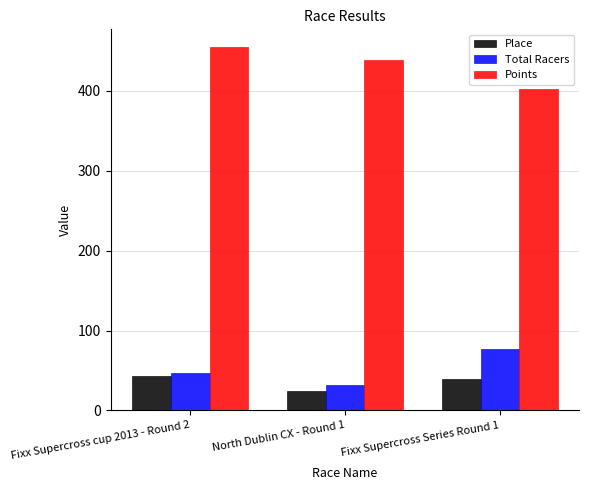

How many Total Racers values are between 32 and 77?

3